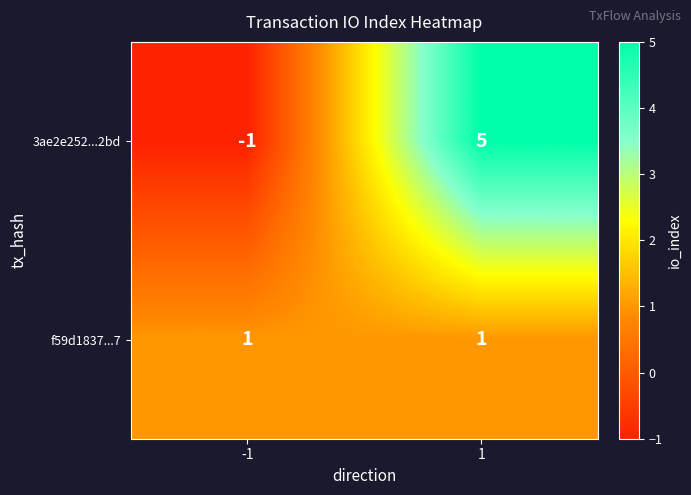

Which series changed the most between -1 and 1?

3ae2e252...2bd